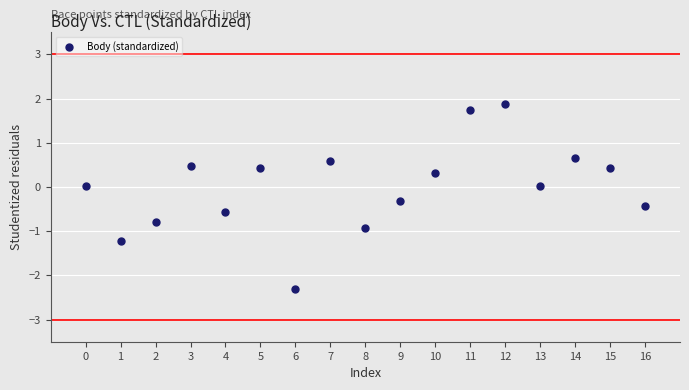

What is the range of Y values (max minus min)?

4.2